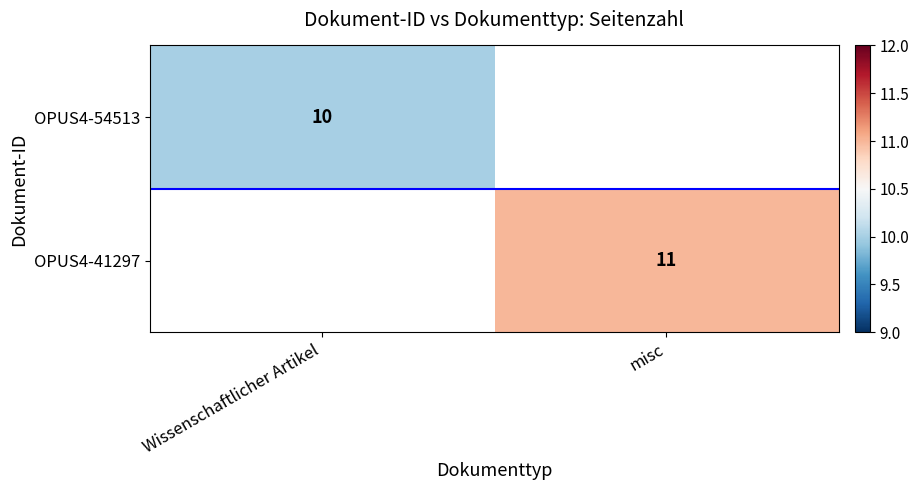

True or false: OPUS4-41297 has a value of 11 at misc.

True